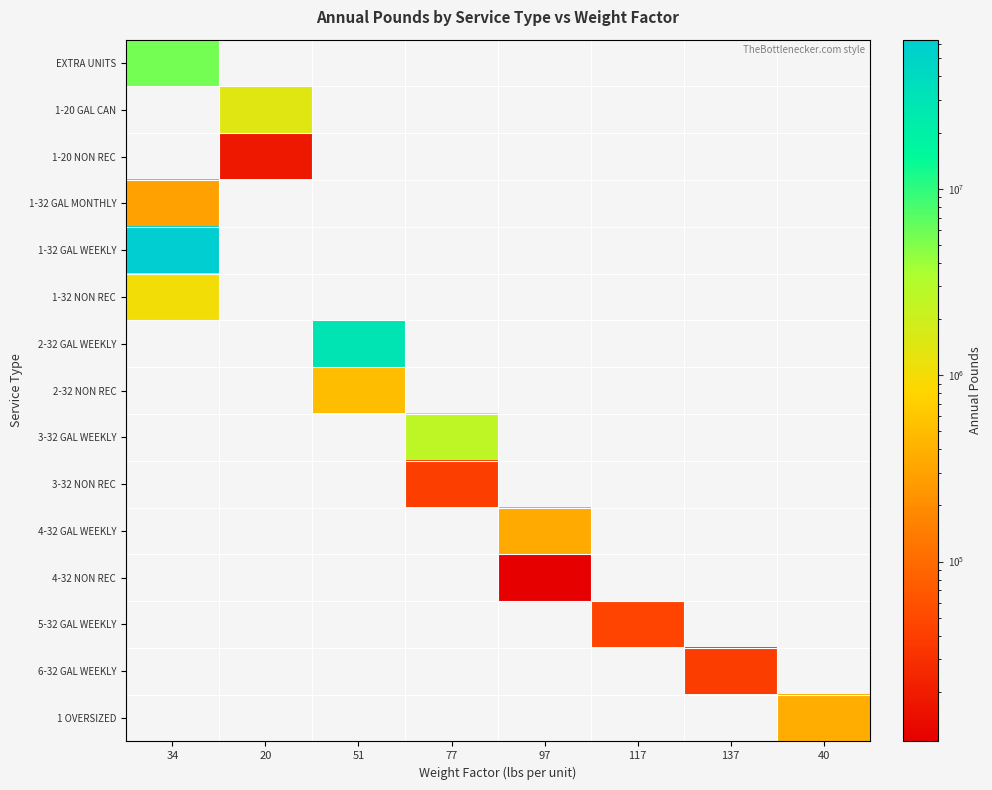

Count the number of categories in the chart.

8